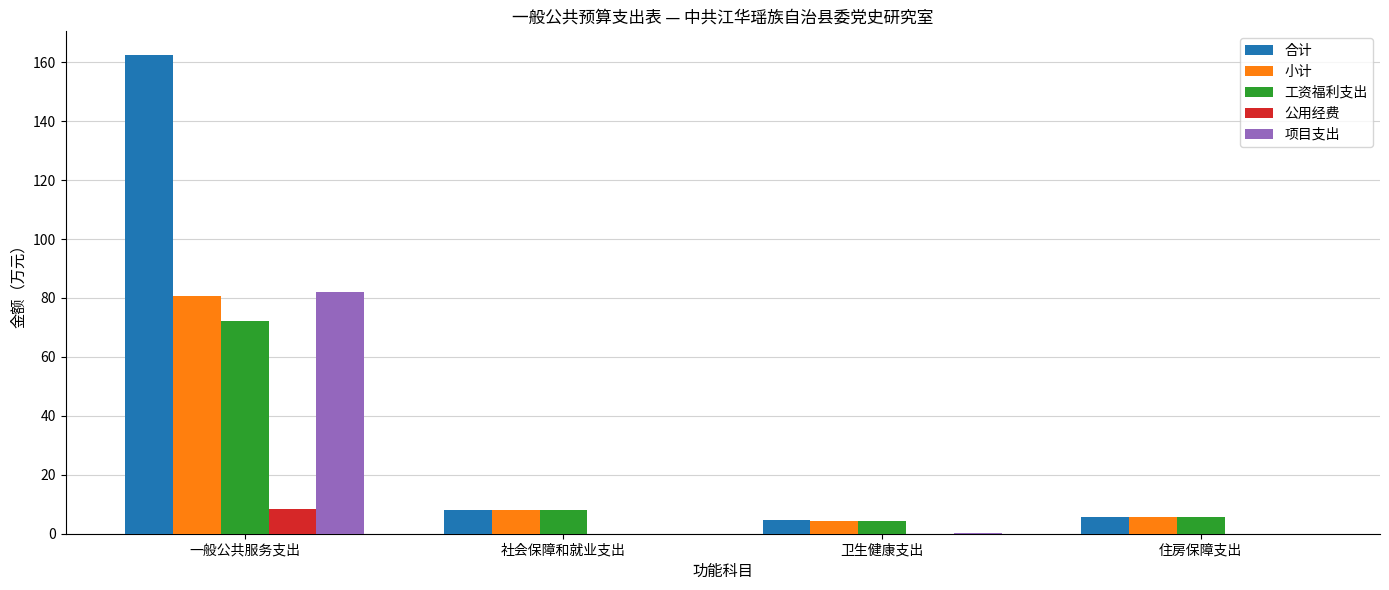

Is the value of 项目支出 at 住房保障支出 greater than the value of 合计 at 住房保障支出?

No